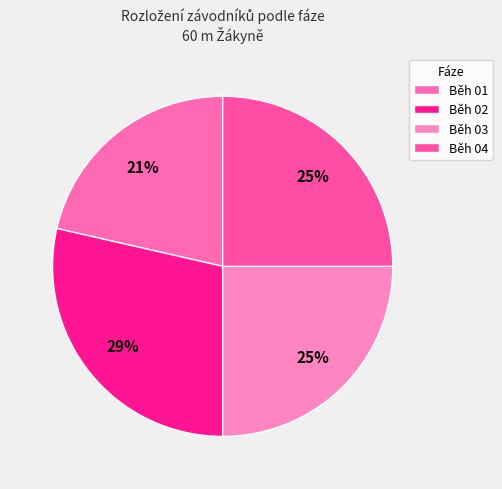

What is the ratio of the value at Běh 04 to the value at Běh 01?

1.2